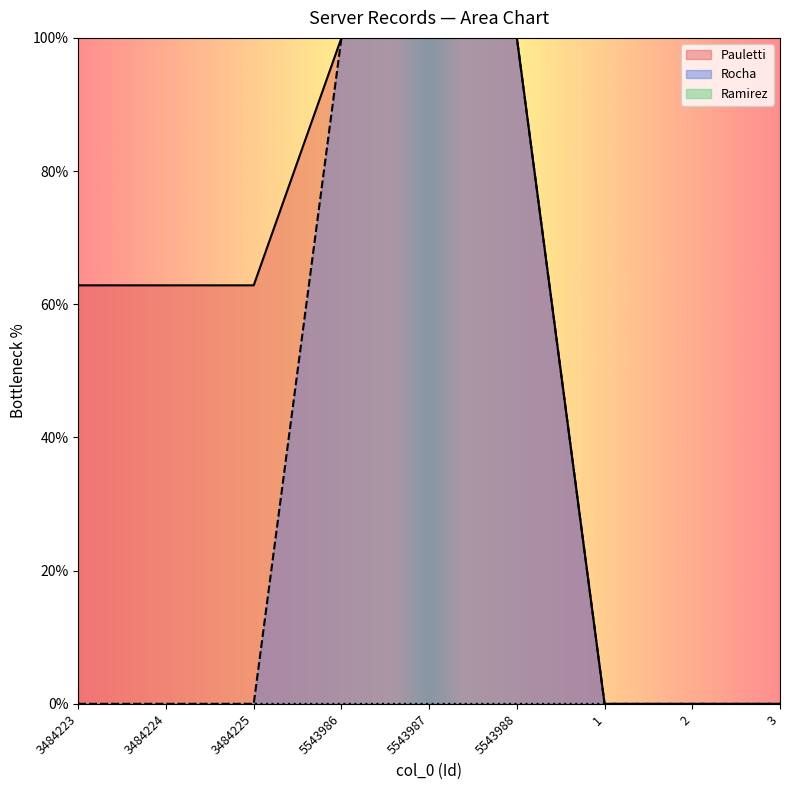

What is the sum of all Rocha values?

300.0